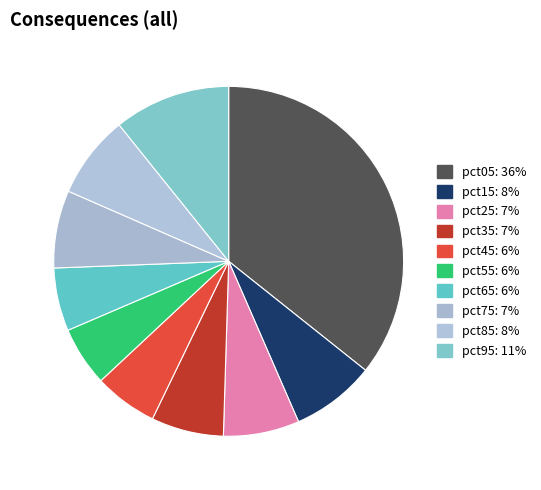

What is the smallest slice in the pie chart?

pct55